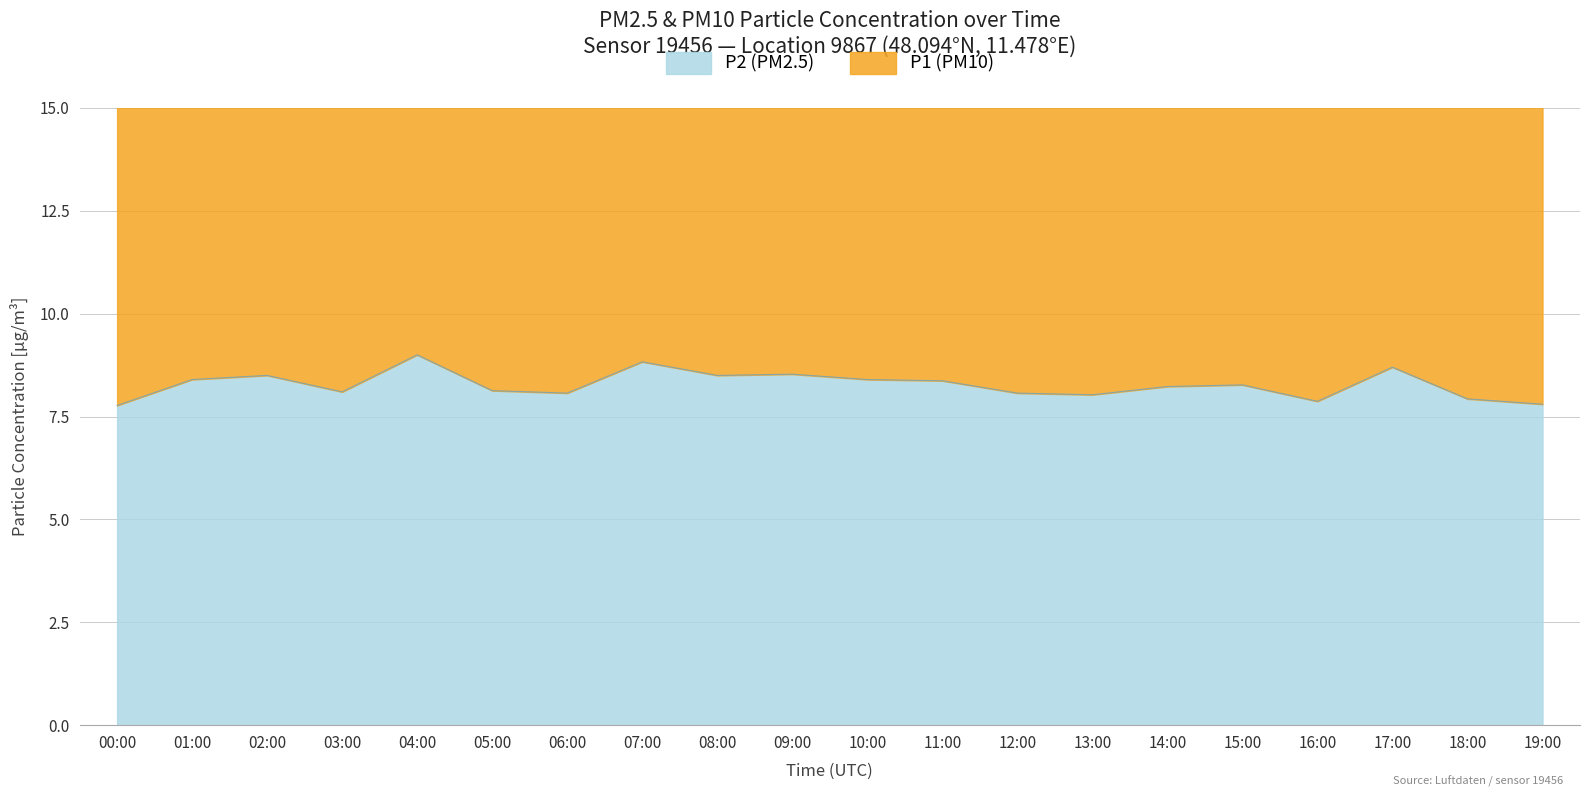

Rank the categories by value from highest to lowest.

04:00, 07:00, 17:00, 09:00, 02:00, 08:00, 01:00, 10:00, 11:00, 15:00, 14:00, 05:00, 03:00, 06:00, 12:00, 13:00, 18:00, 16:00, 19:00, 00:00